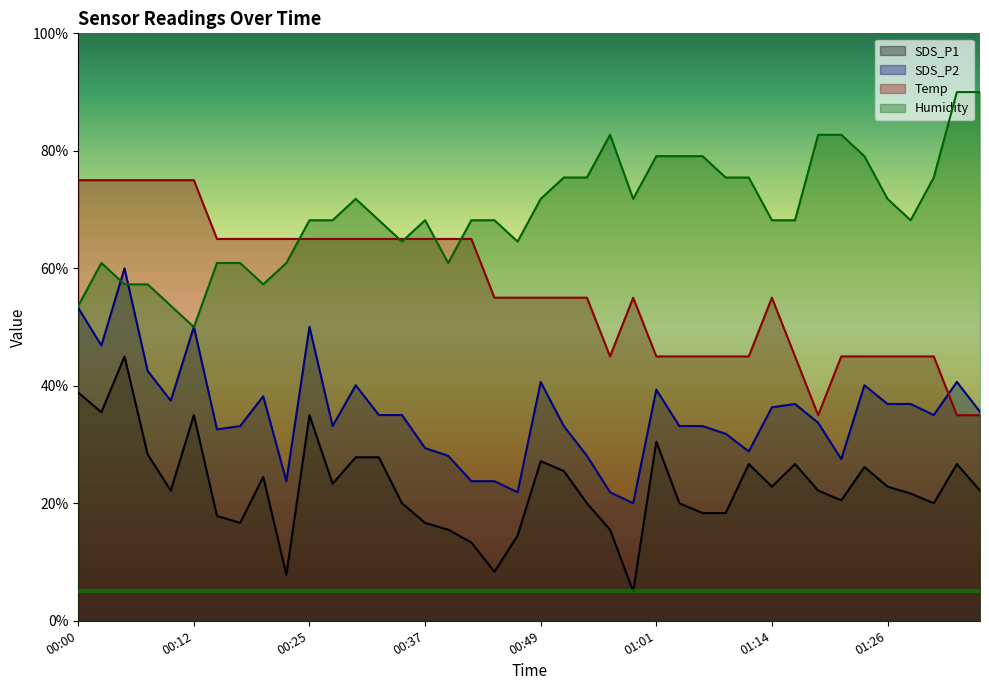

What are all the series names shown in the legend?

SDS_P1, SDS_P2, Temp, Humidity